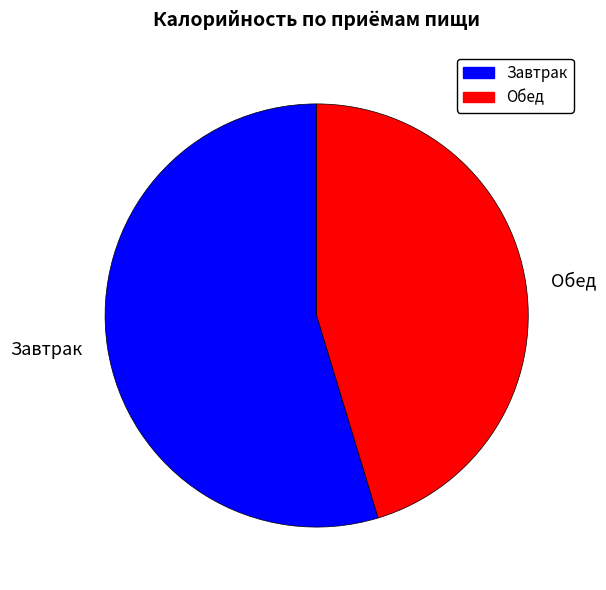

True or false: Обед accounts for 45% of the total.

True